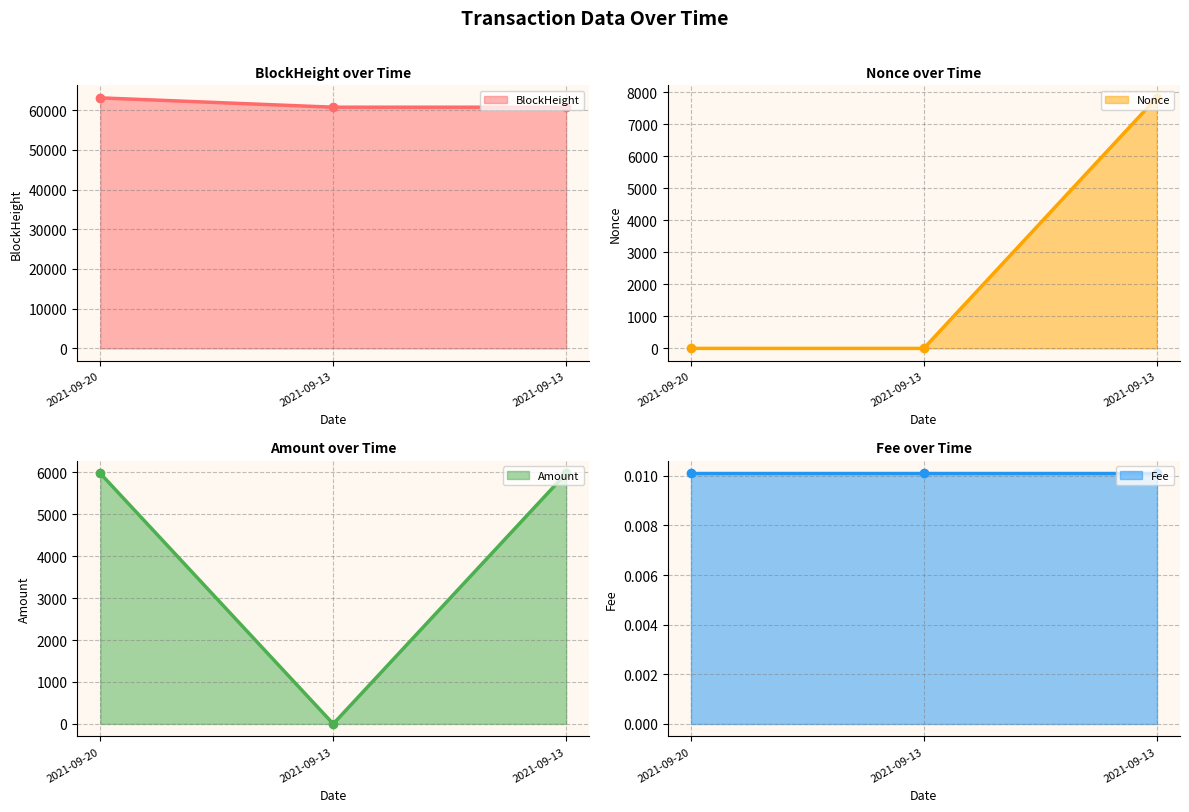

Reading left to right, what are all the values shown in this chart?

BlockHeight (line): 63101.0	60749.0	60747.0
Nonce (line): 1.0	0.0	7821.0
Amount (line): 5973.0	0.0	5974.1
Fee (line): 0.0	0.0	0.0